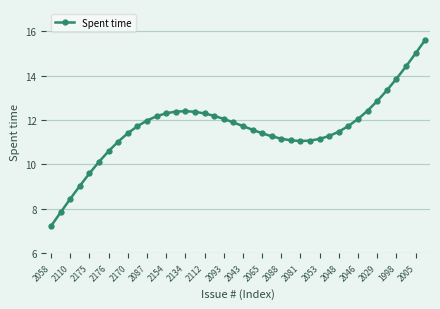

How many lines are shown in the chart?

1